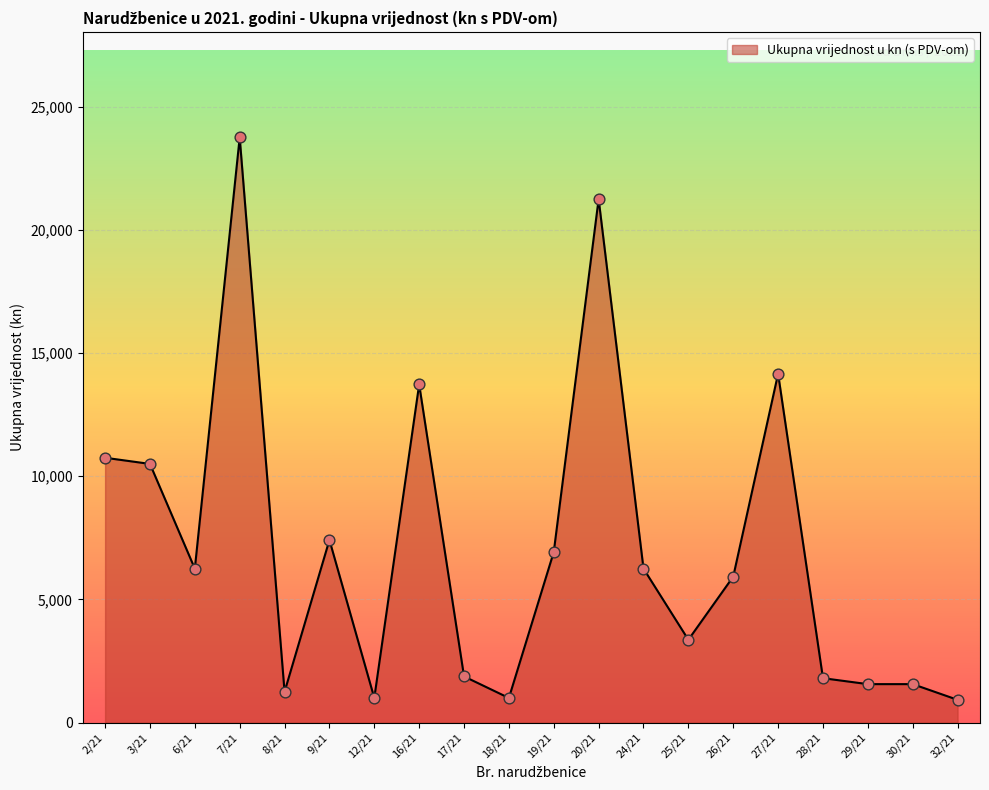

Approximately how many times larger is the value at 27/21 compared to 25/21?

4.2